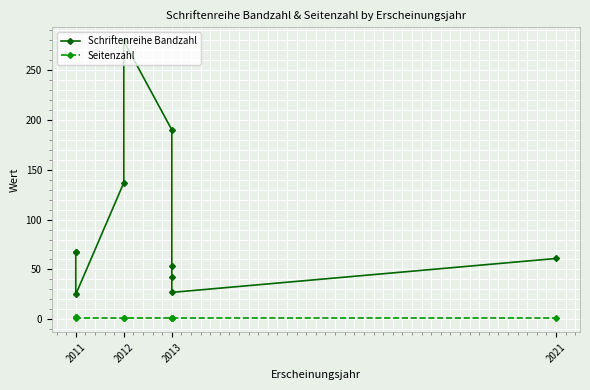

The value of Schriftenreihe Bandzahl at 2011 is 43. True or false?

False